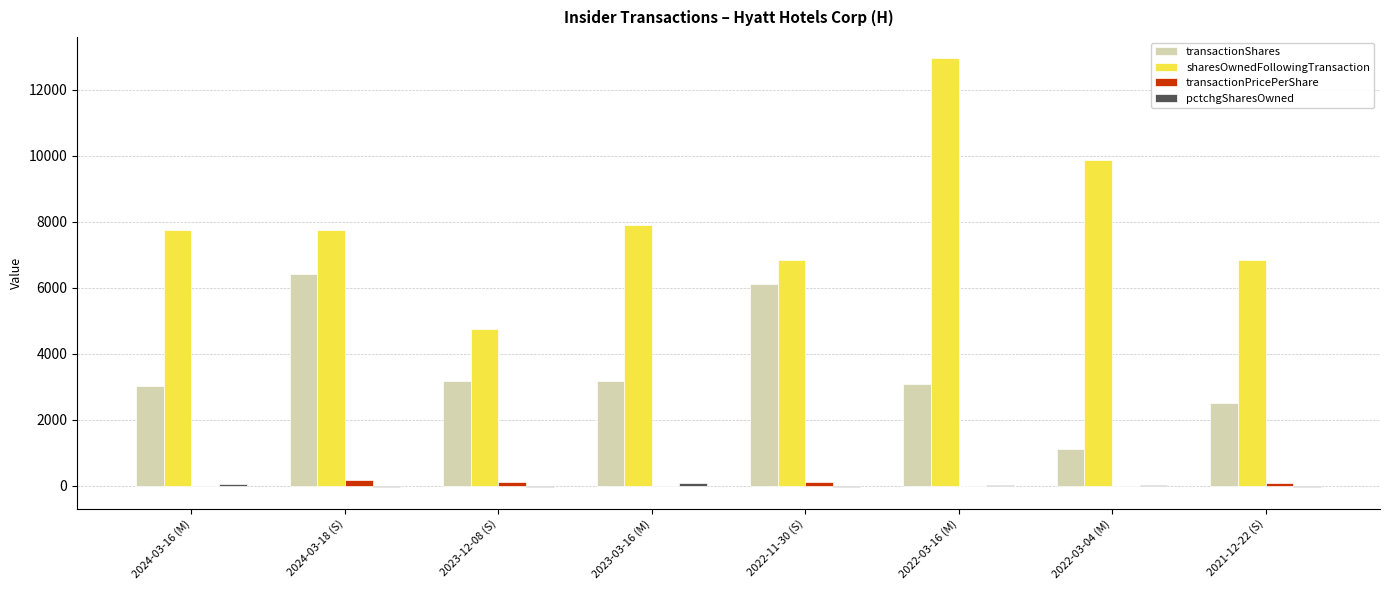

Which category has the highest value across all series?

2022-03-16 (M)